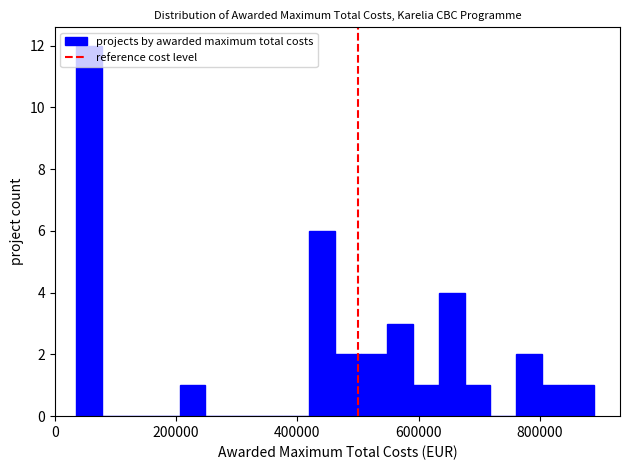

Around what value on the x-axis is the tallest bar? Give the approximate position of its centre, as read against the axis.

60000